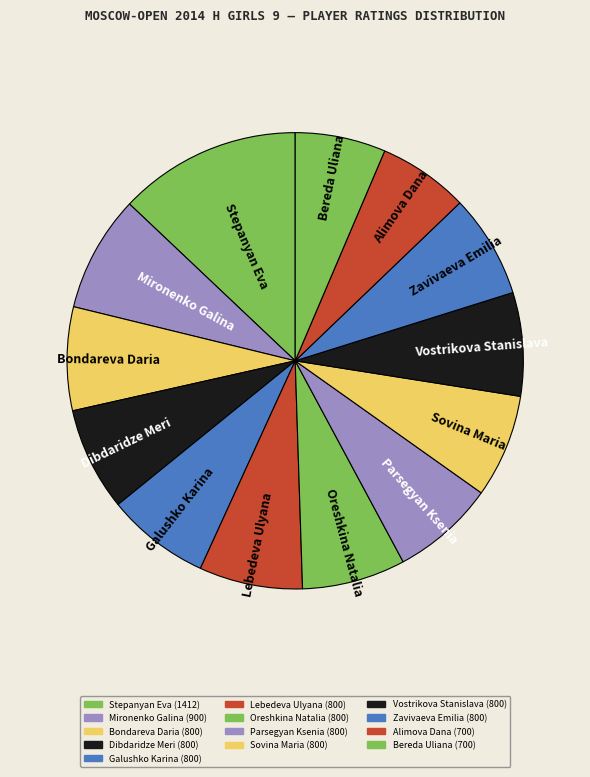

Combined, do Lebedeva Ulyana and Oreshkina Natalia account for over 50%?

No